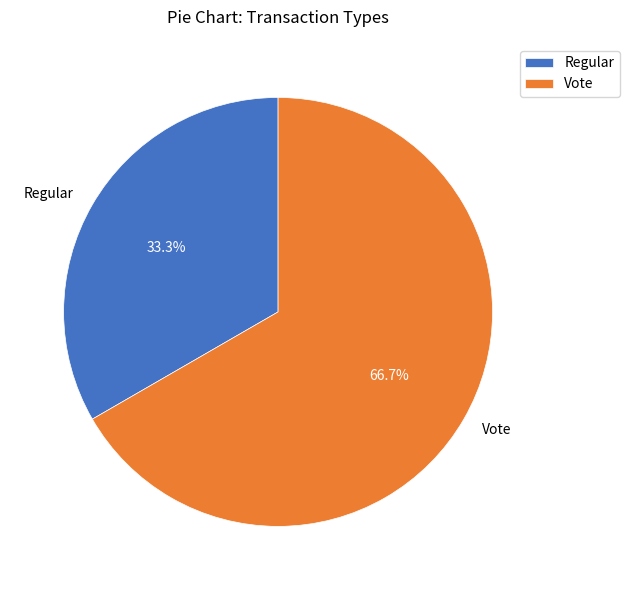

How much of the chart is everything except Vote?

33.3%